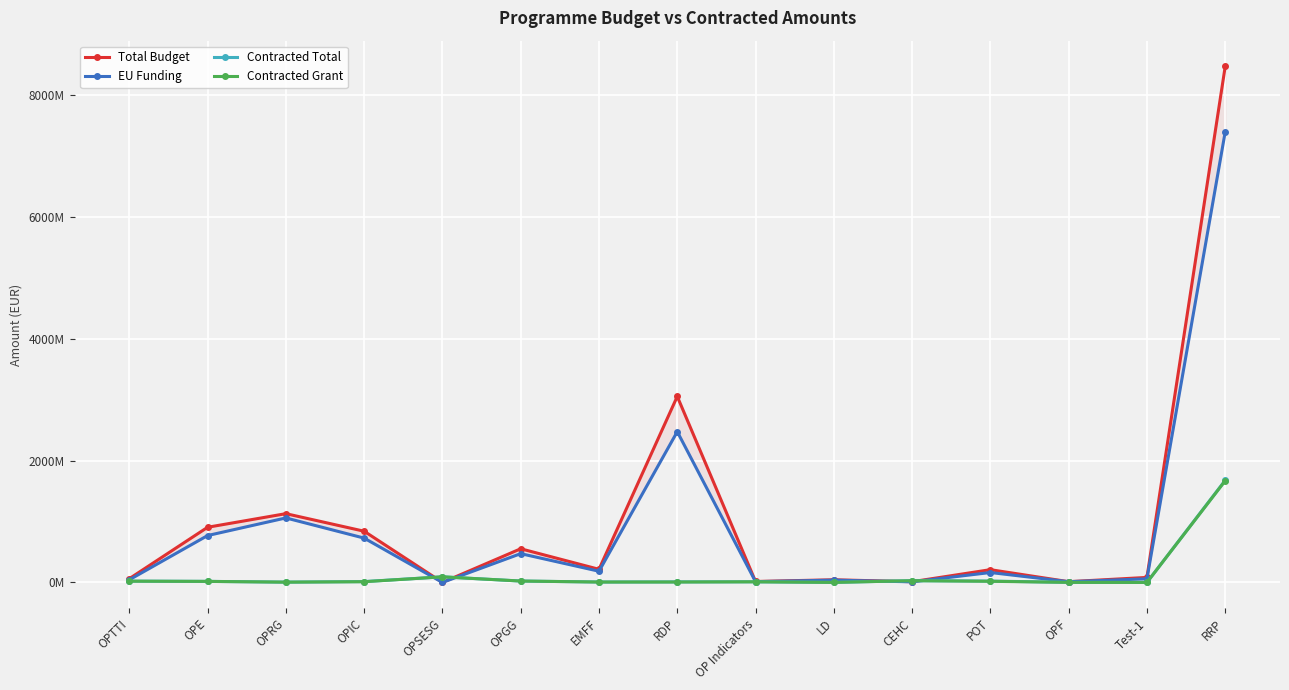

In Total Budget, how many points are higher than both neighbors (excluding endpoints)?

5